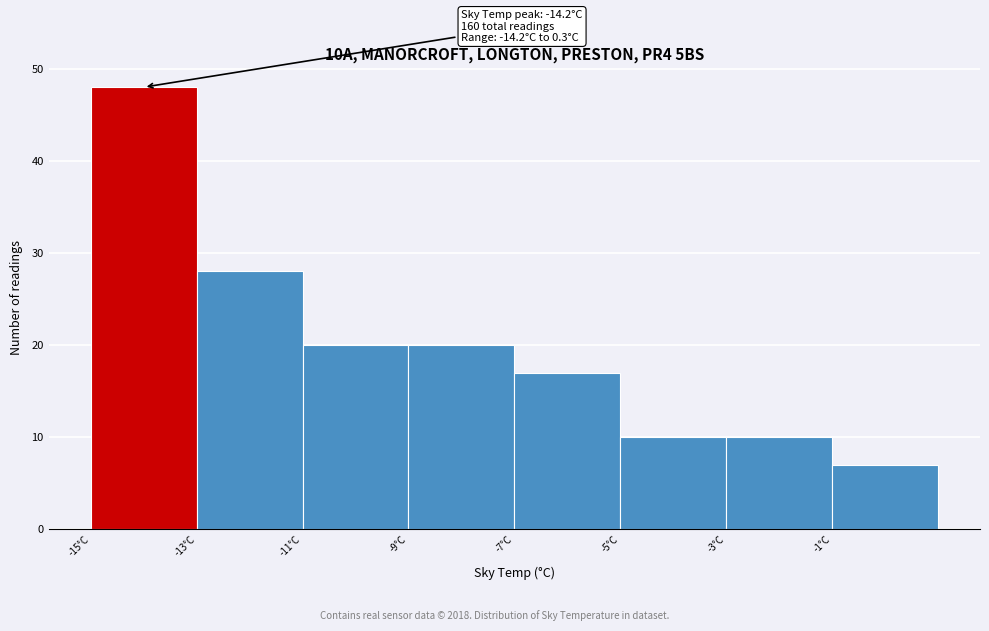

Which range on the x-axis has the tallest bar?

-15 to -13